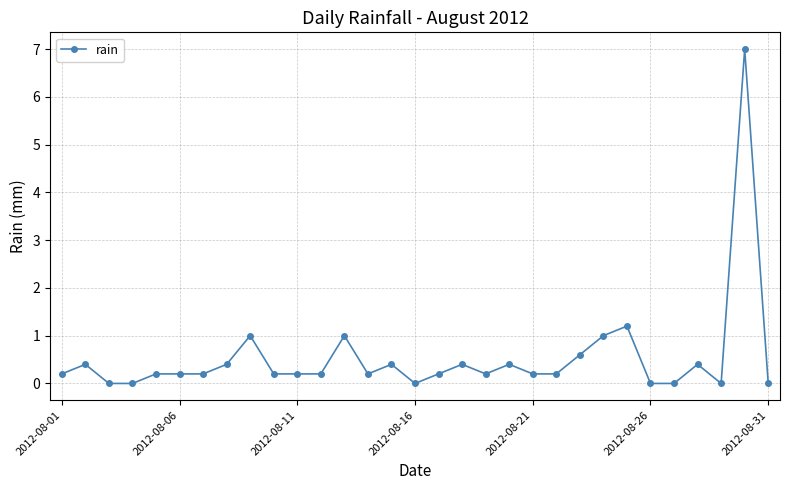

True or false: the data has more than 1 interior local peaks.

True